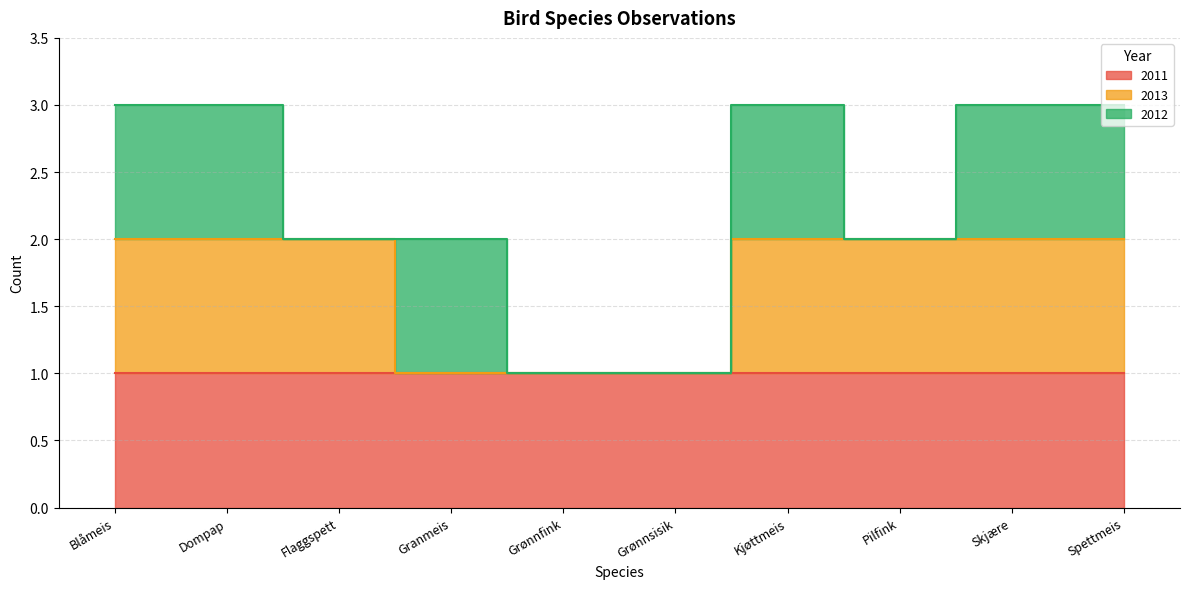

What is the sum of the 2012 values at Grønnsisik and Granmeis?

1